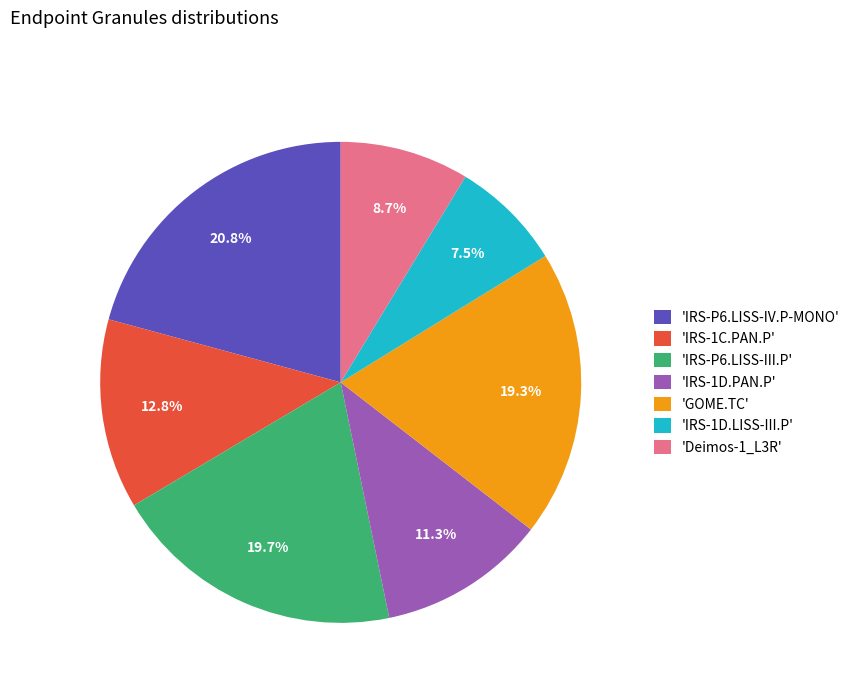

How many slices are in this pie chart?

7